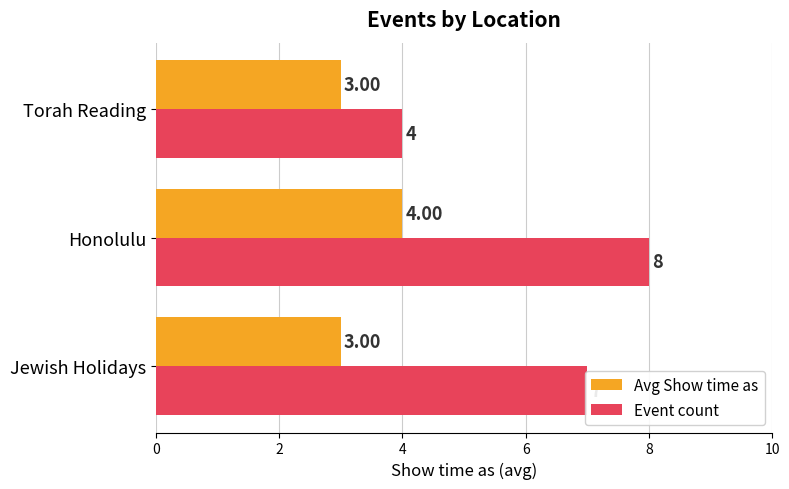

What is the difference between the highest and lowest values at Honolulu?

4